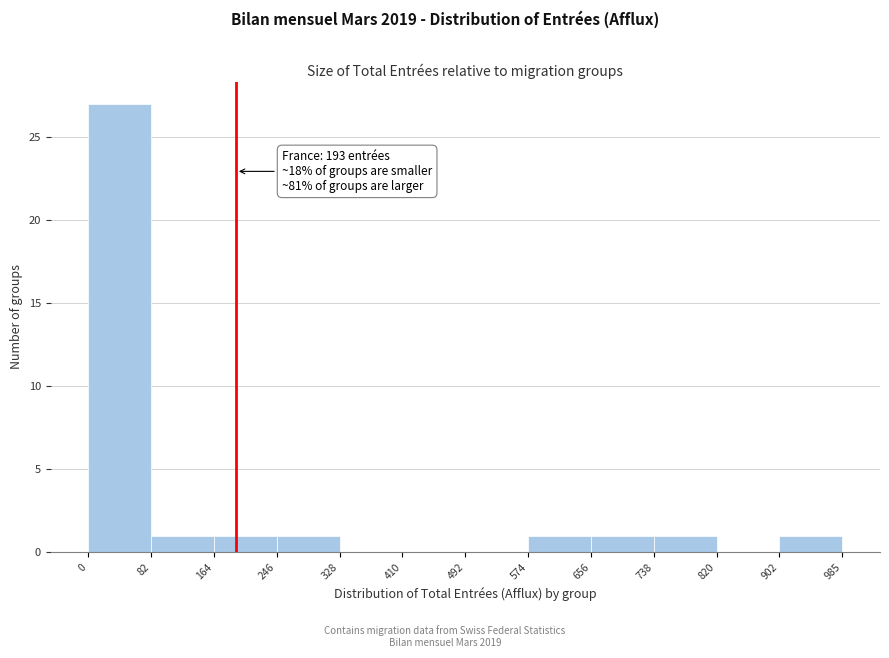

Over which range of the x-axis is the bar tallest?

0 to 82